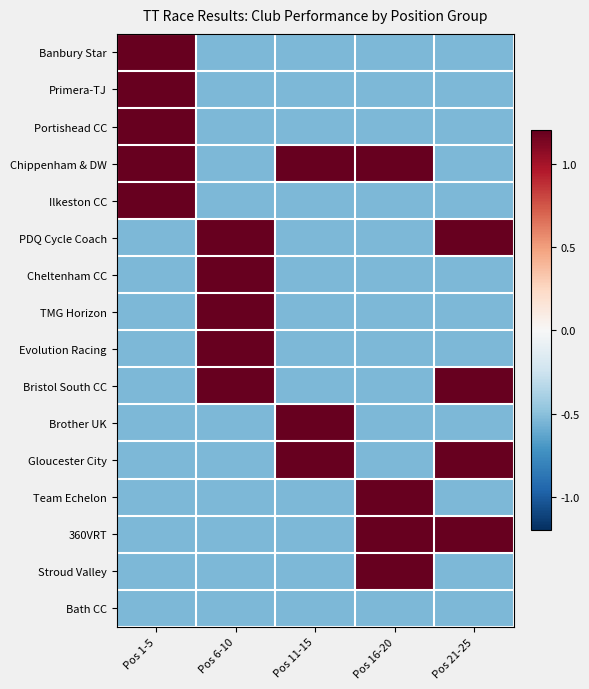

What is the minimum value shown in the chart?

-0.5